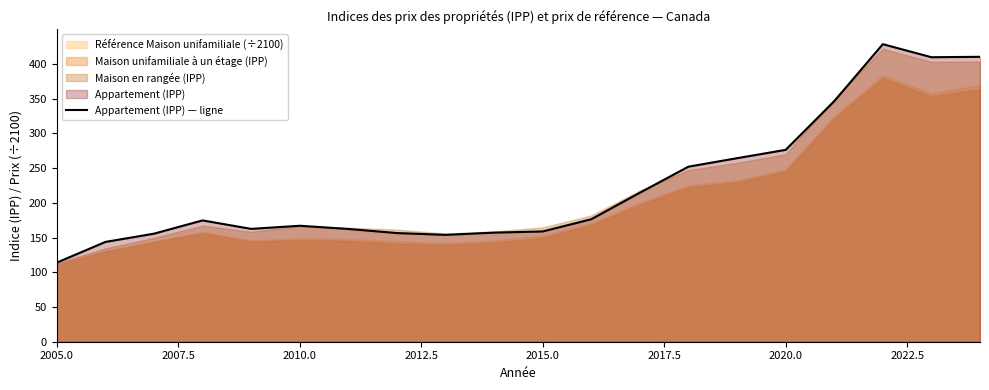

Reading left to right, what are all the values shown in this chart?

113.9	143.7	155.6	174.7	162.5	167.0	162.4	156.5	153.9	157.1	158.8	176.4	214.6	252.1	264.3	276.3	346.4	428.5	409.7	410.3